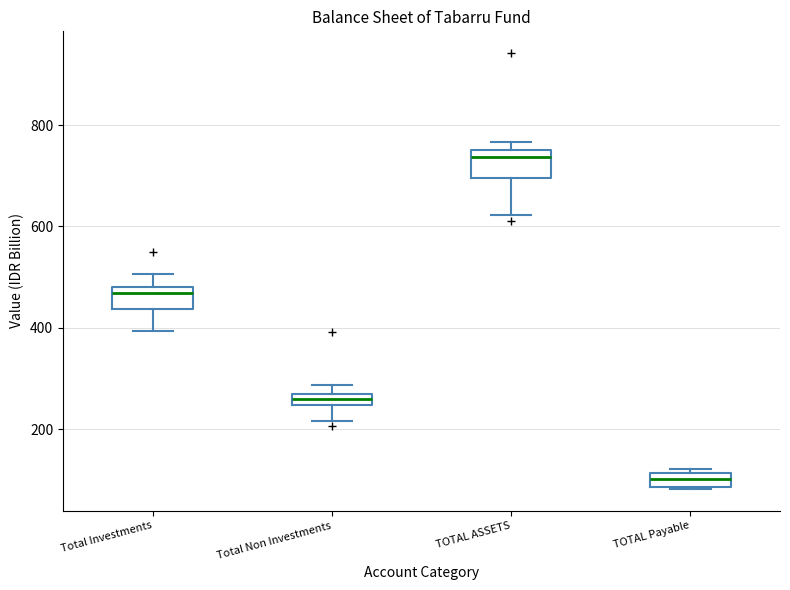

Where is the upper edge of the box for TOTAL Payable on the y-axis? The values are not printed on the chart, so give them approximately, as read against the axis.

120